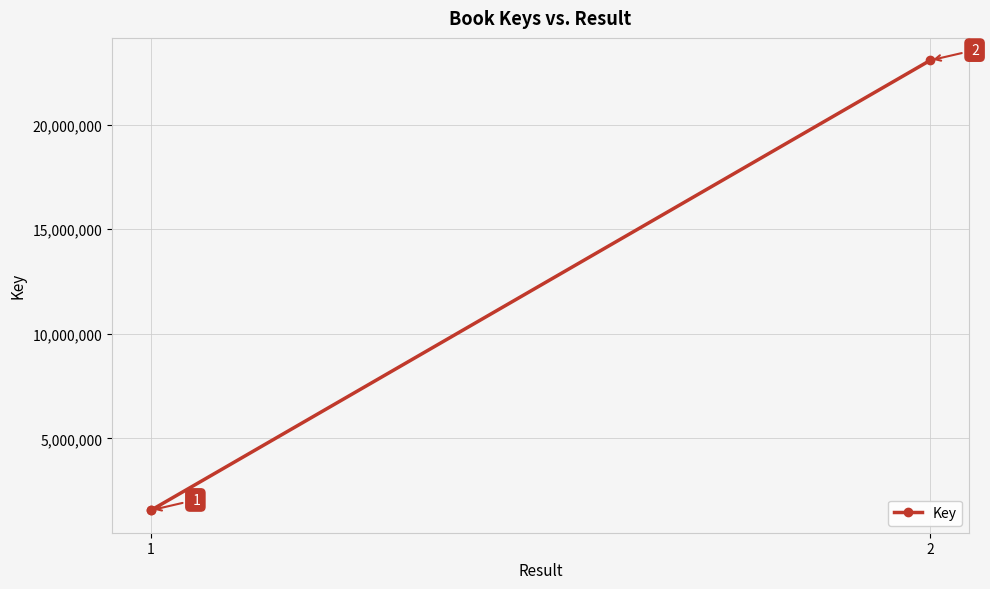

Approximately how many times larger is the value at 1 compared to 2?

0.1